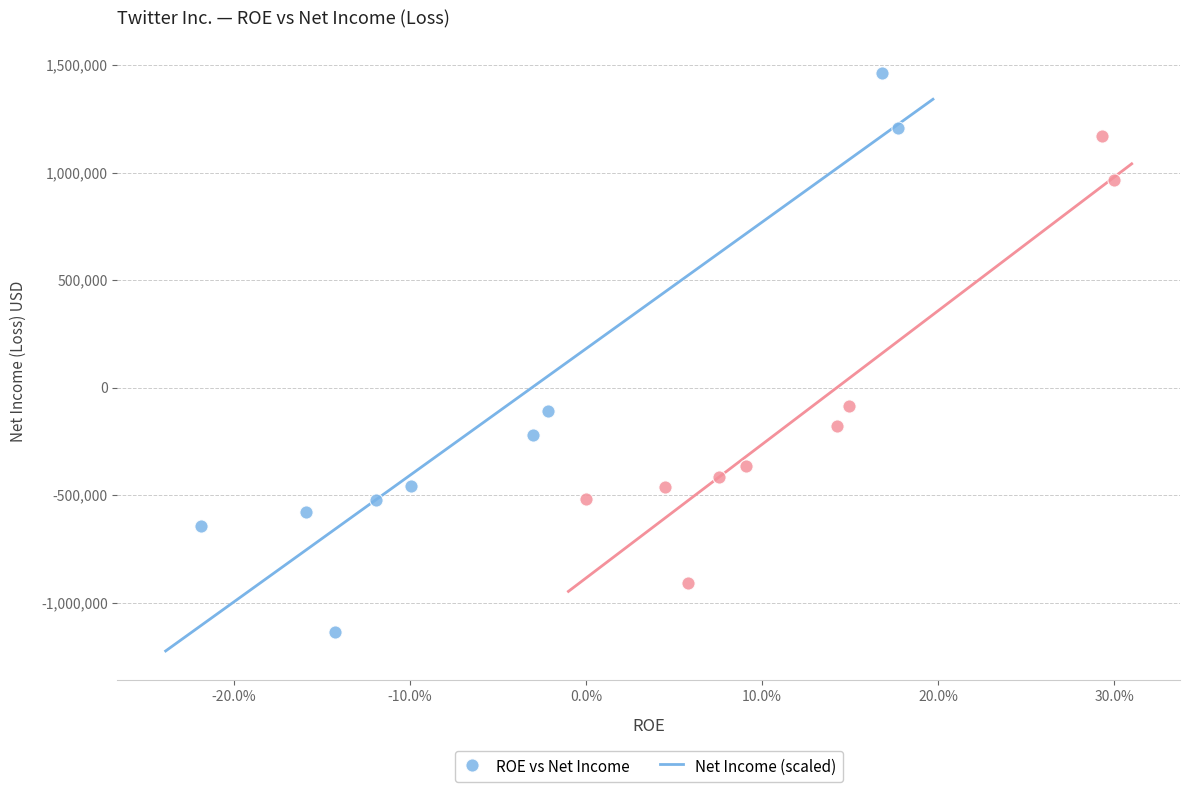

Which series reaches the minimum Y coordinate?

ROE vs Net Income